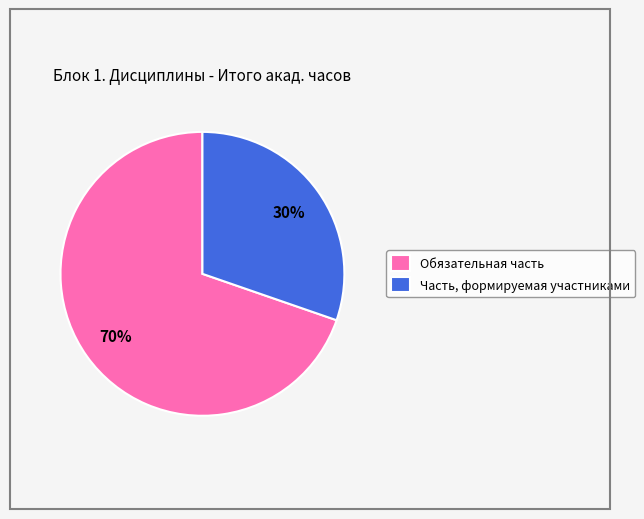

Is the sum of Обязательная часть and Часть, формируемая участниками greater than half?

Yes